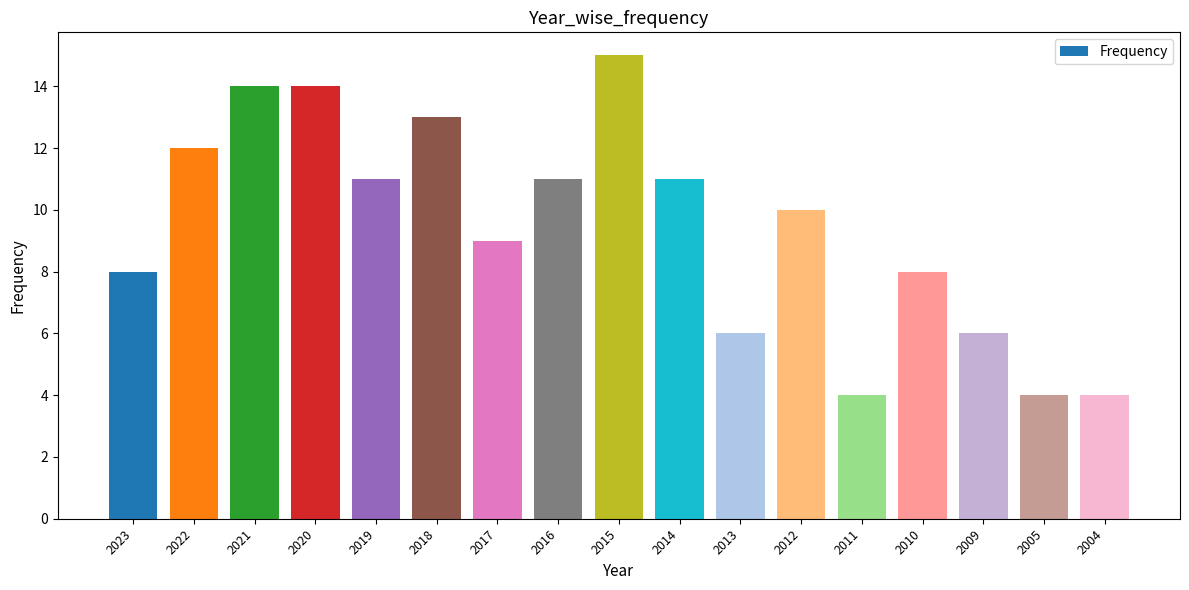

Is it true that the value at 2012 is 10?

True